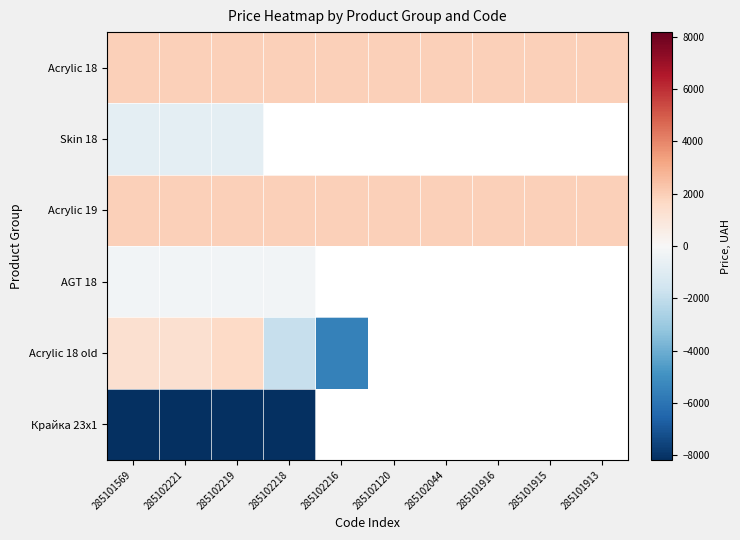

Rank the categories by Крайка 23x1 value from lowest to highest.

285101569, 285102221, 285102219, 285102218, 285102216, 285102120, 285102044, 285101916, 285101915, 285101913